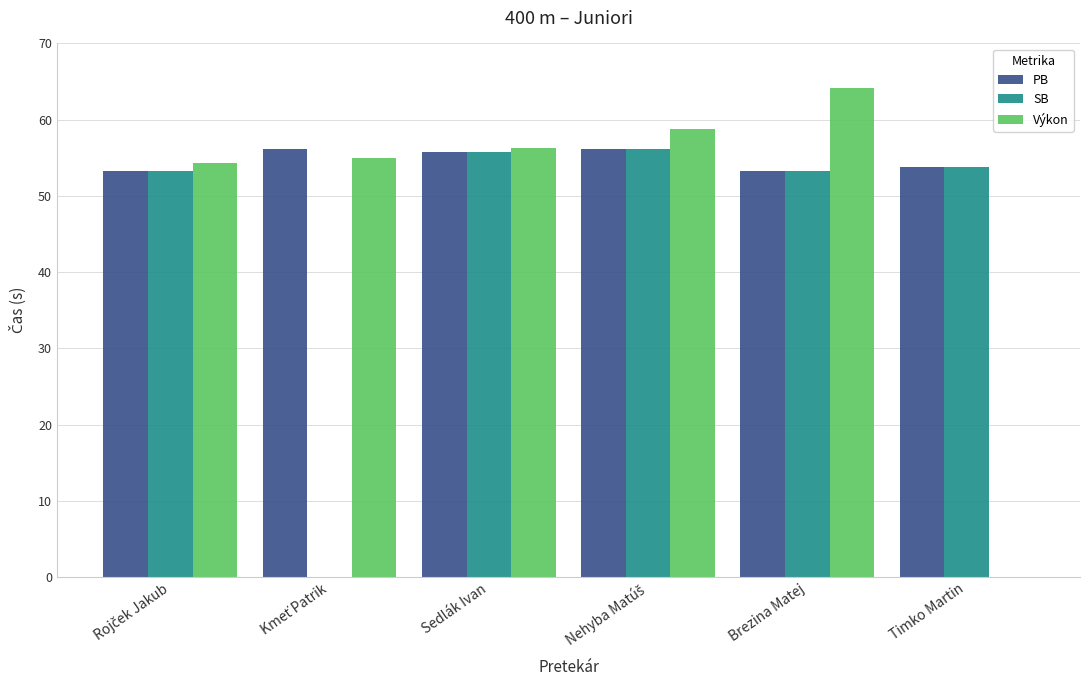

True or false: PB has a value of 23.4 at Timko Martin.

False